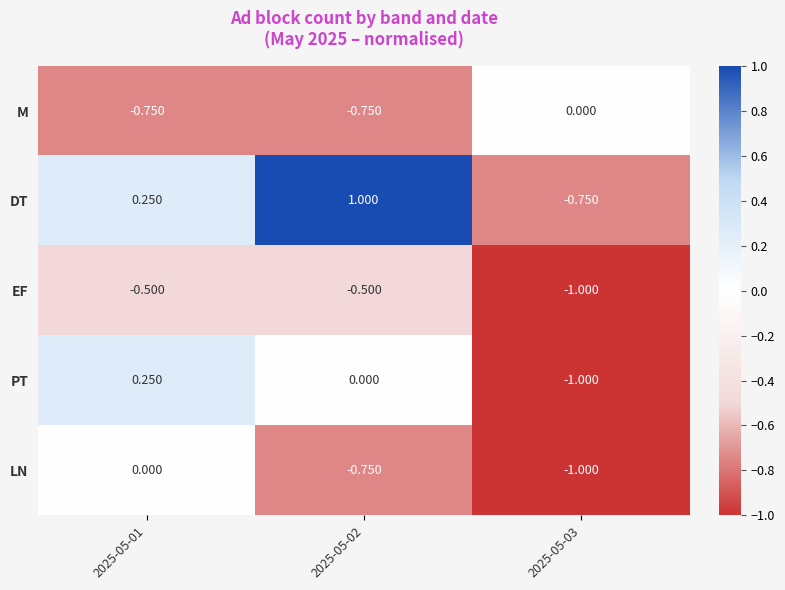

Which series changed the most between 2025-05-02 and 2025-05-03?

DT